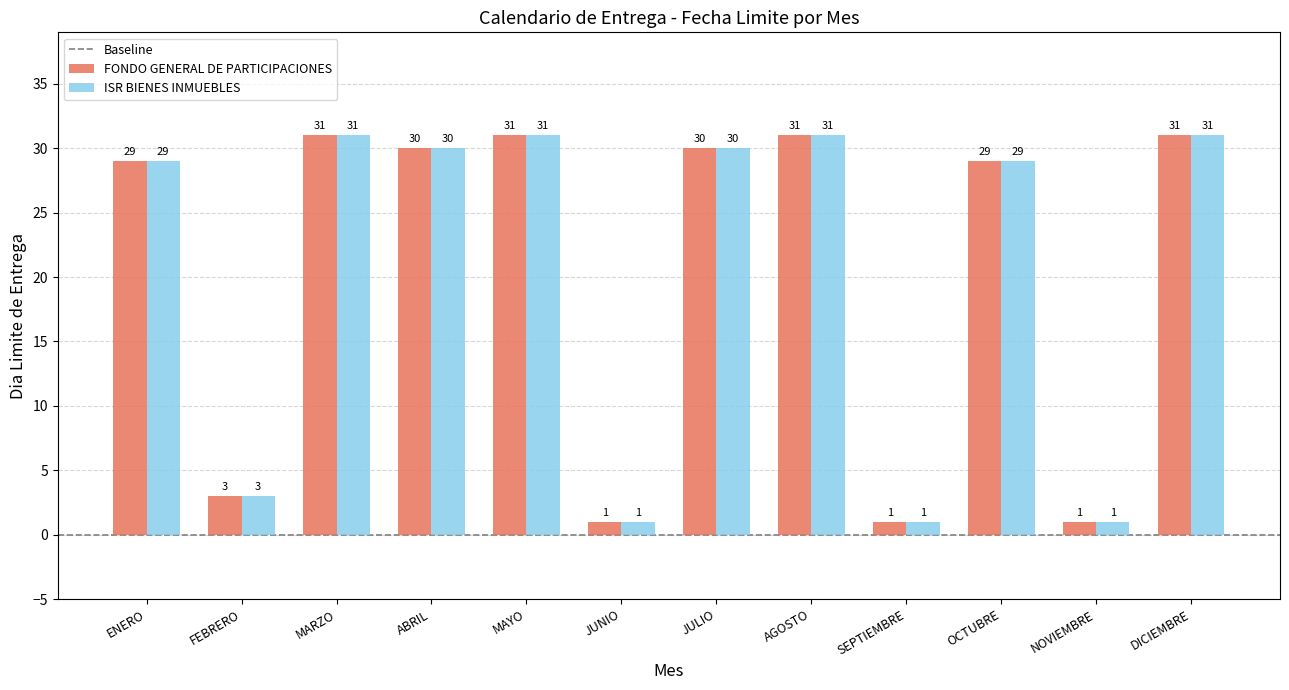

At how many categories does at least one series exceed 20?

8